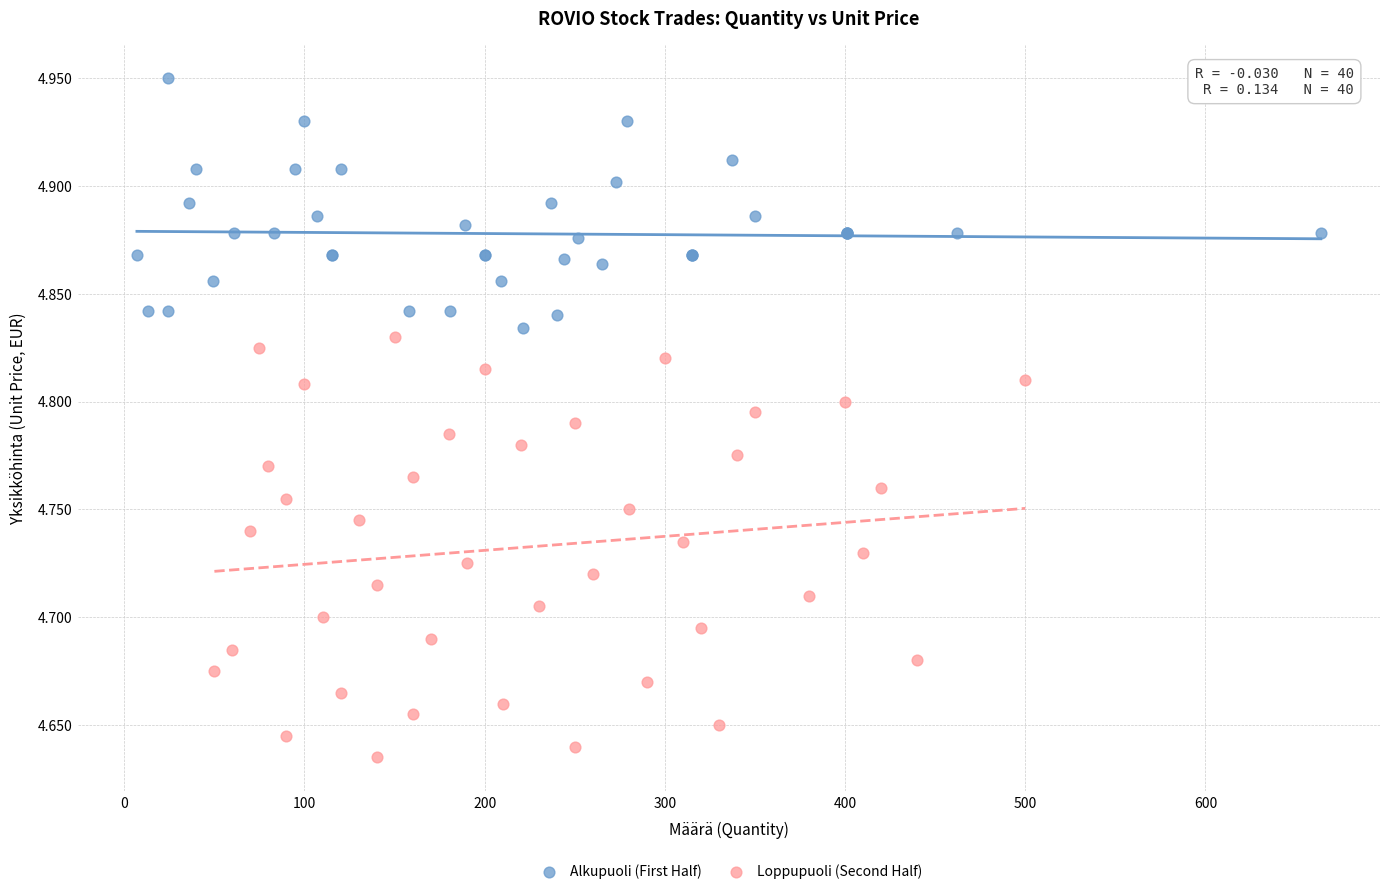

Which series reaches the minimum Y coordinate?

Loppupuoli (Second Half)